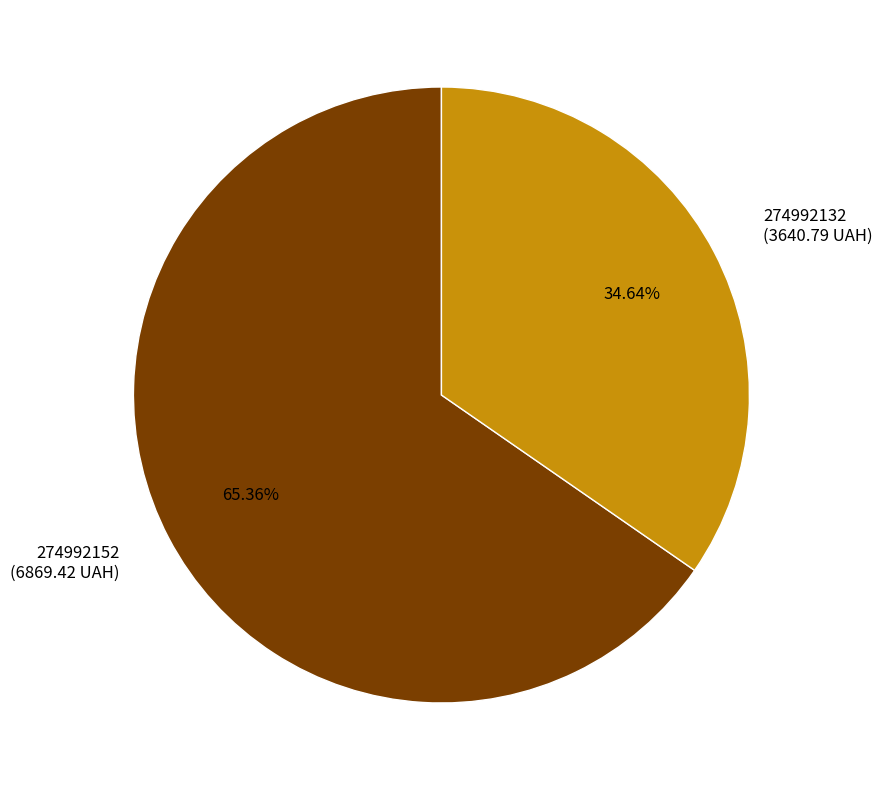

Which slice represents more than half of the pie?

274992152